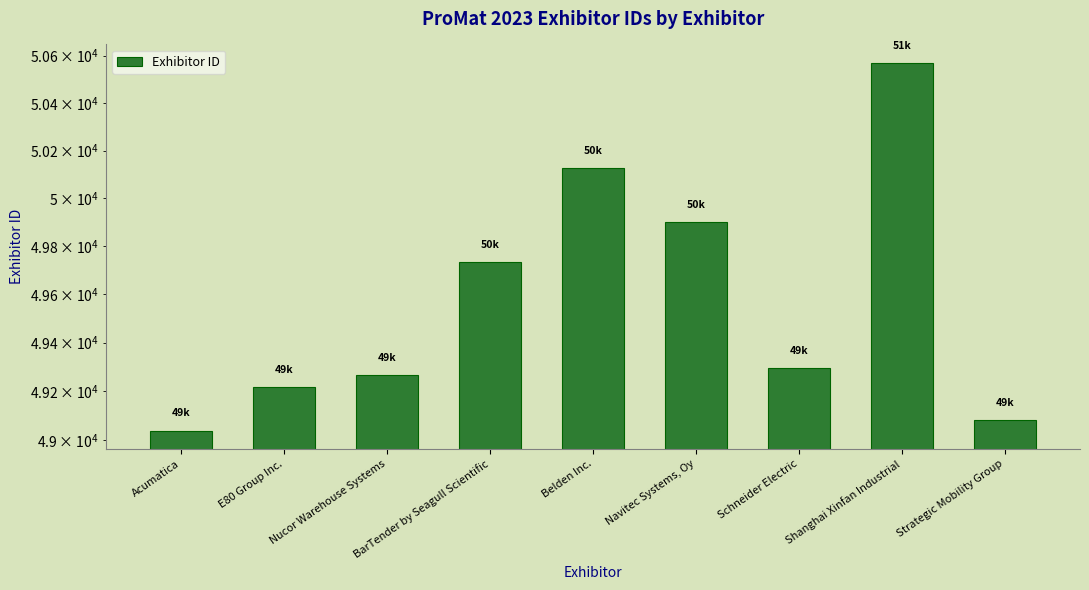

List the labels in order of value, smallest first.

Acumatica, Strategic Mobility Group, E80 Group Inc., Nucor Warehouse Systems, Schneider Electric, BarTender by Seagull Scientific, Navitec Systems, Oy, Belden Inc., Shanghai Xinfan Industrial